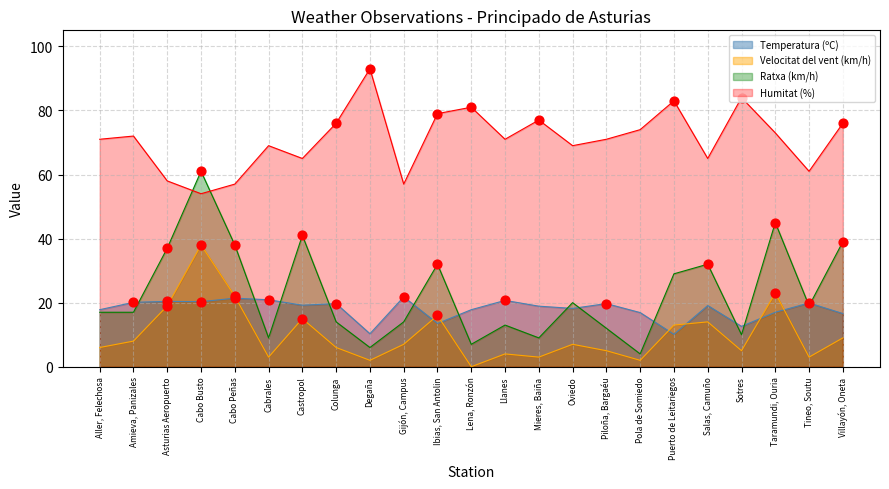

What are all the series names shown in the legend?

Temperatura (ºC), Velocitat del vent (km/h), Ratxa (km/h), Humitat (%)